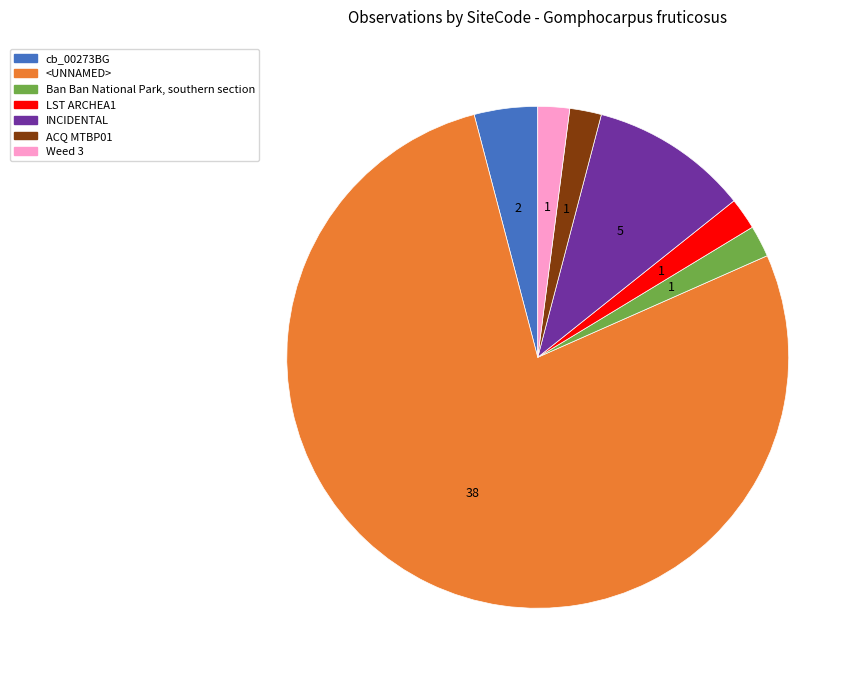

Do cb_00273BG and LST ARCHEA1 together represent more than half of the pie?

No